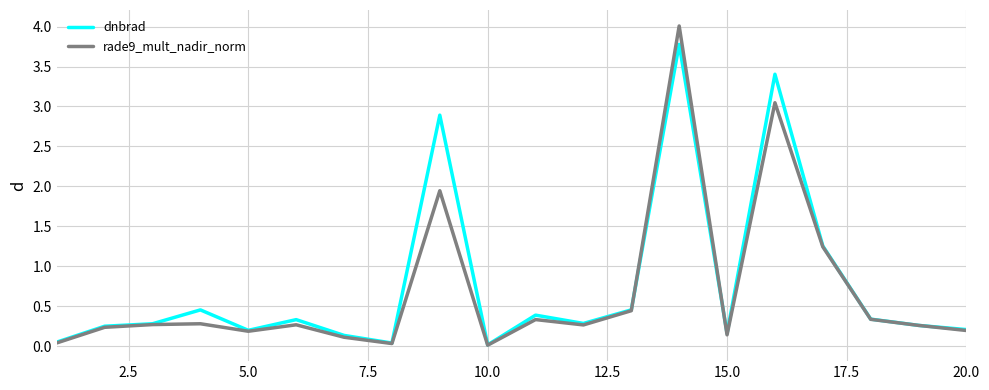

Rank the series by their maximum value, from highest to lowest.

rade9_mult_nadir_norm, dnbrad